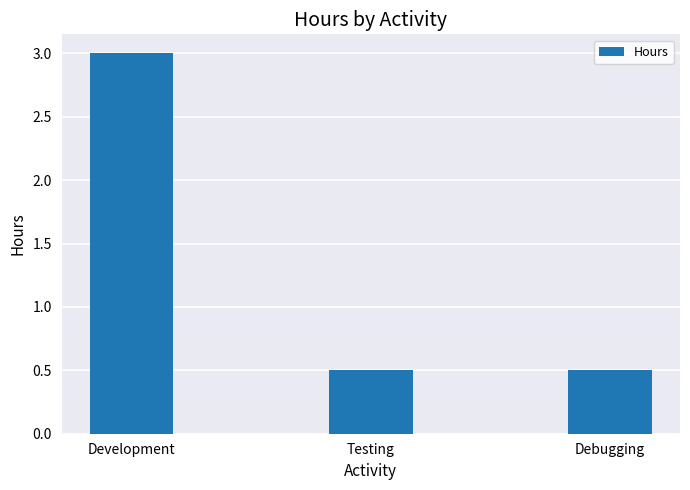

How many series are shown in this chart?

1